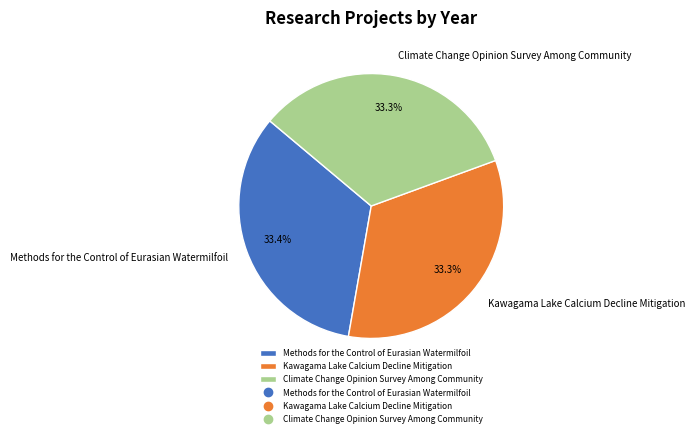

To the nearest percent, what percentage of the pie is Methods for the Control of Eurasian Watermilfoil?

33%